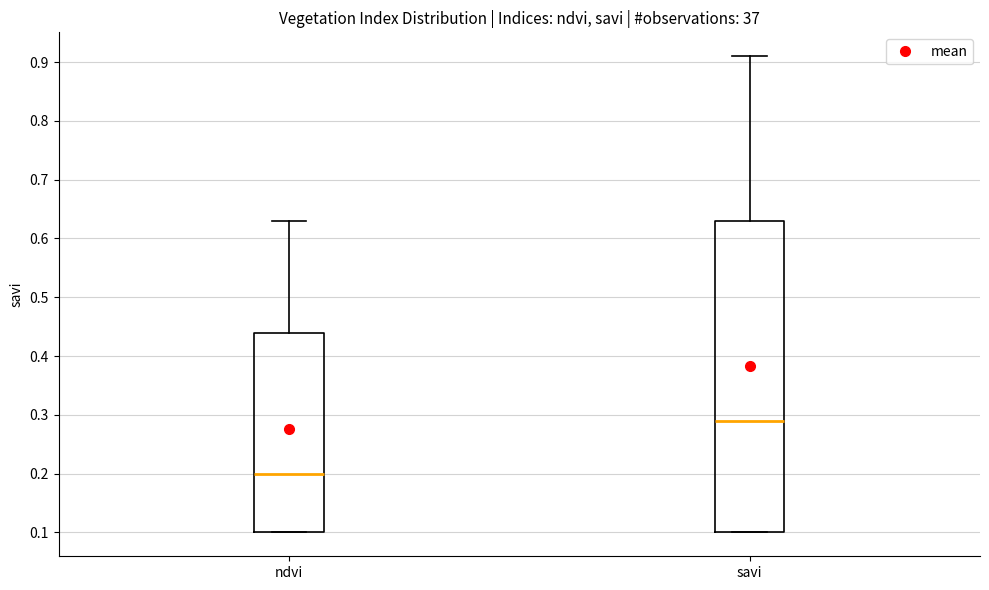

Which box is the tallest, from its lower edge to its upper edge?

savi